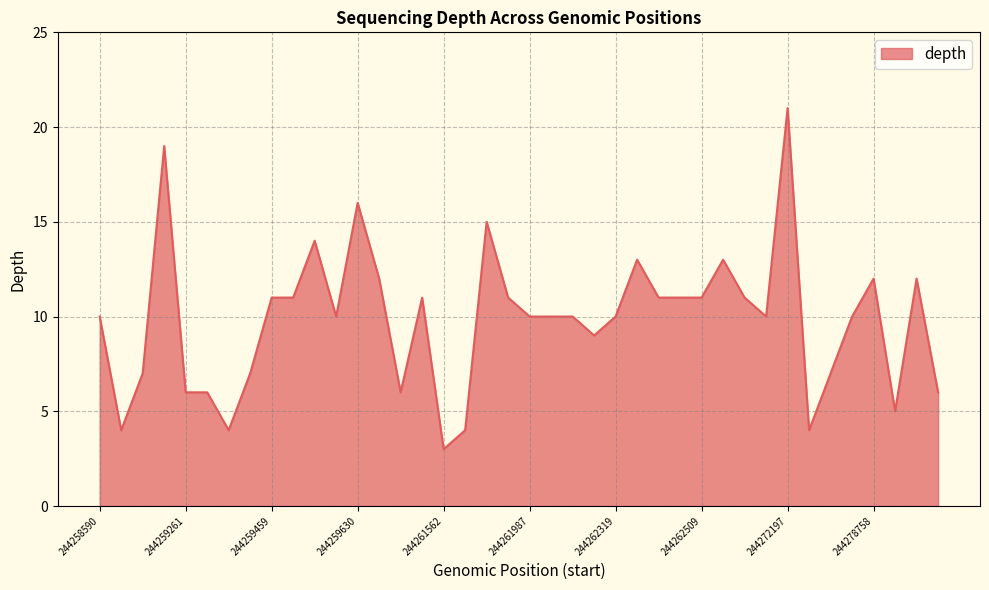

What is the maximum value shown in the chart?

21